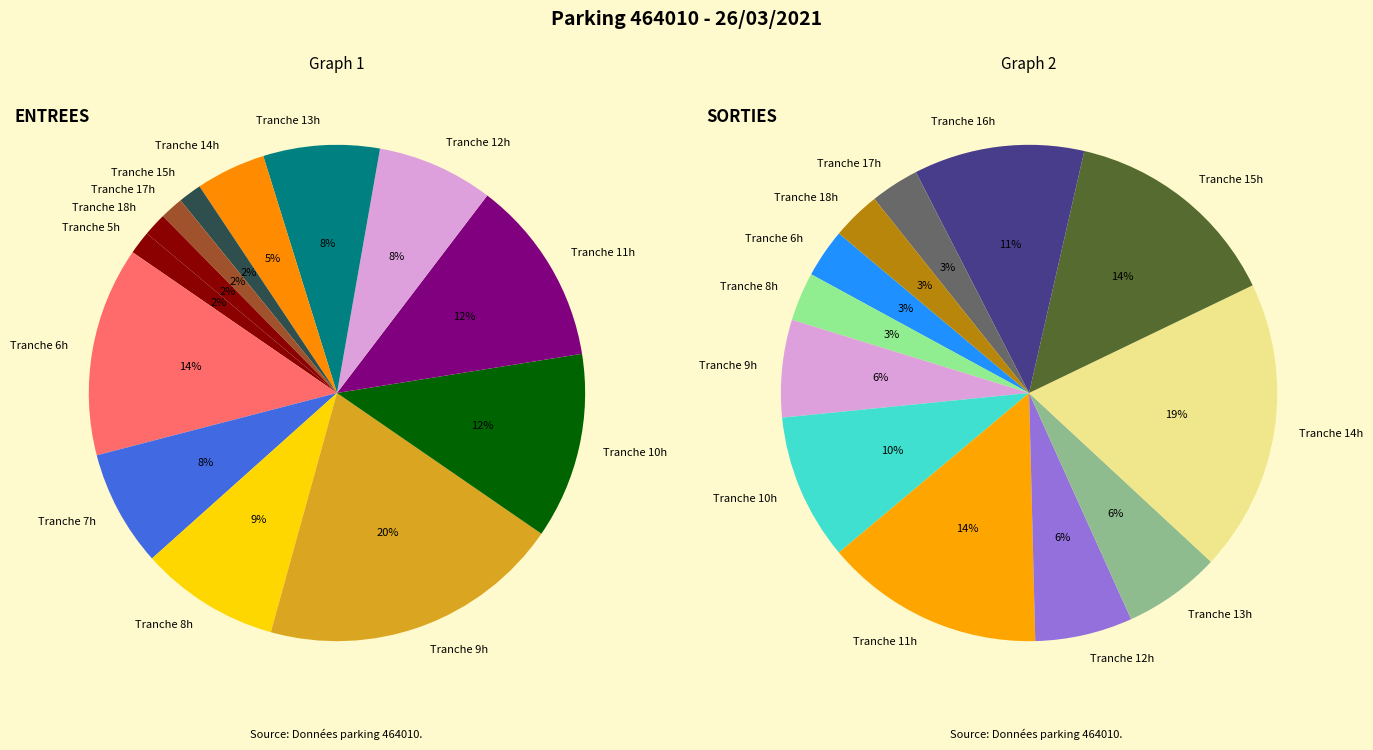

Does any single category account for the majority?

No